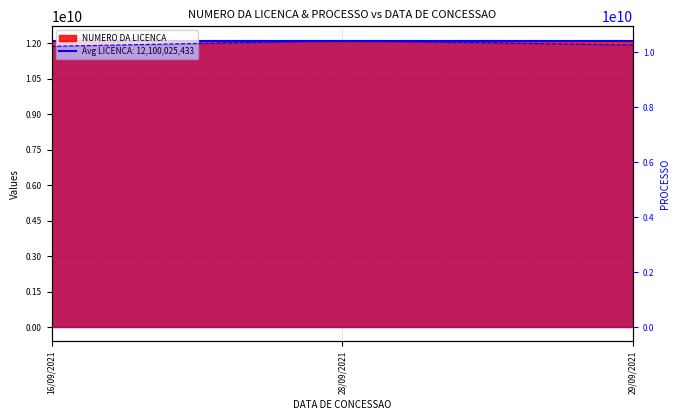

Reading left to right, transcribe all the data shown in this chart.

NUMERO DA LICENCA: 12100024499	12100025681	12100026119
PROCESSO: 10223512033	10428652023	10272282054